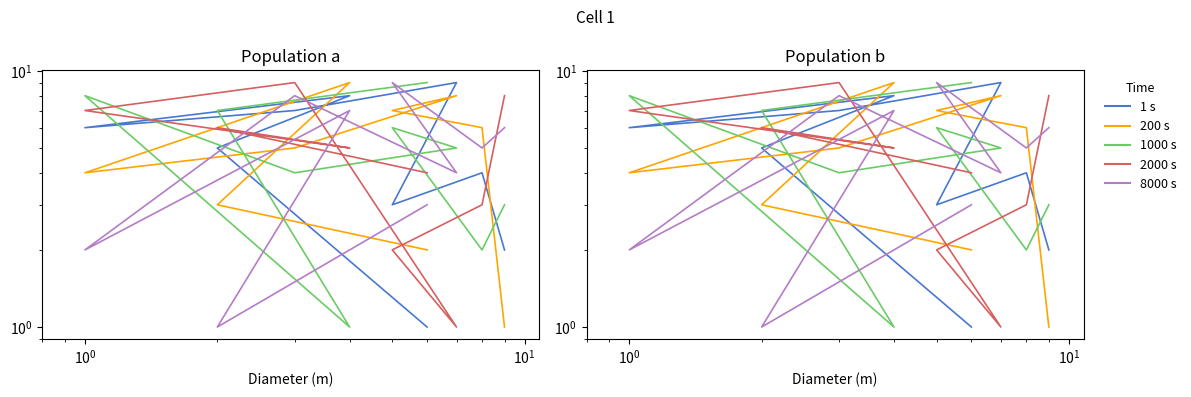

At how many categories does at least one series exceed 3?

9